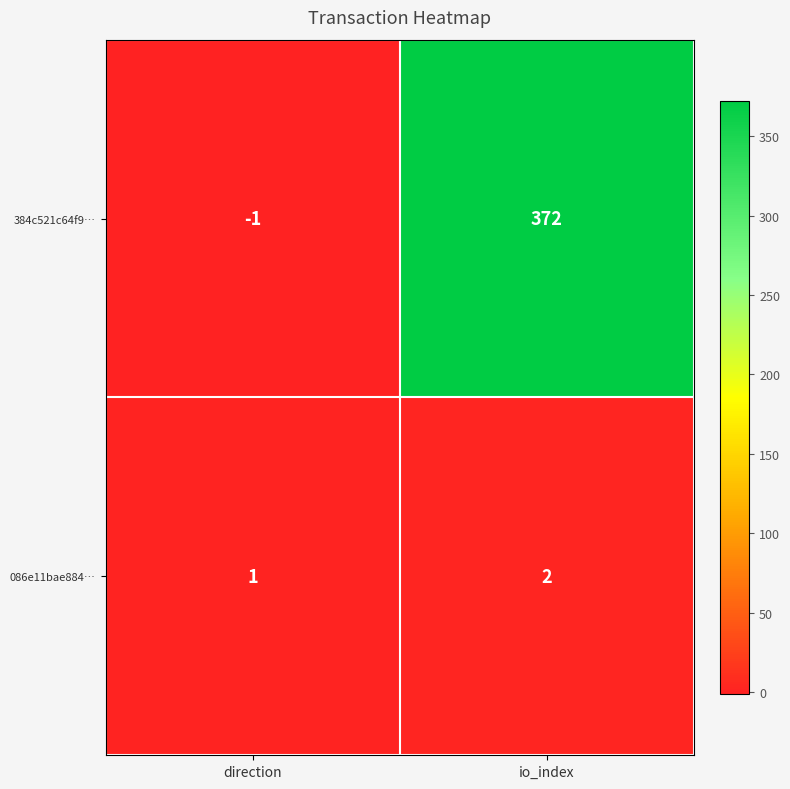

Which series has the largest total across all categories?

384c521c64f9…